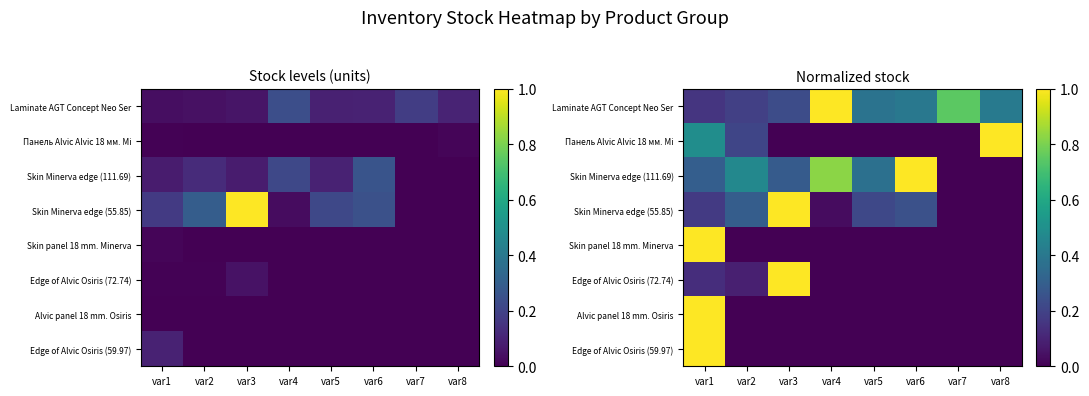

What is the maximum value for Edge of Alvic Osiris (72.74)?

1.0